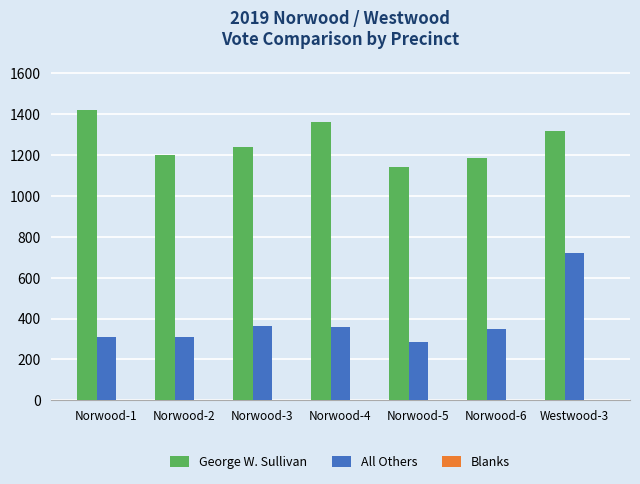

Between Norwood-4 and Norwood-6, which series saw the biggest shift?

George W. Sullivan